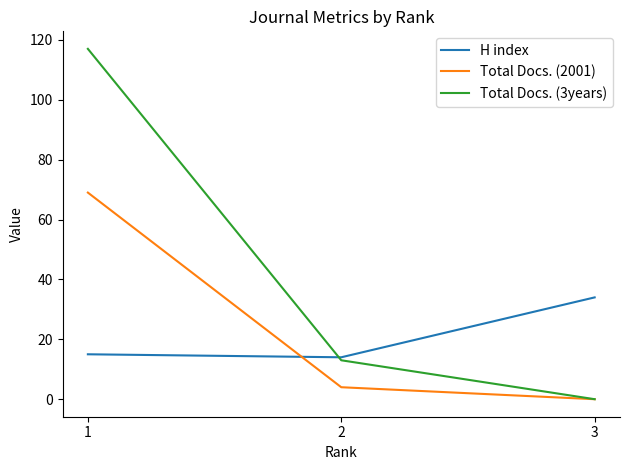

True or false: Total Docs. (3years) has a value of 164 at 1.

False